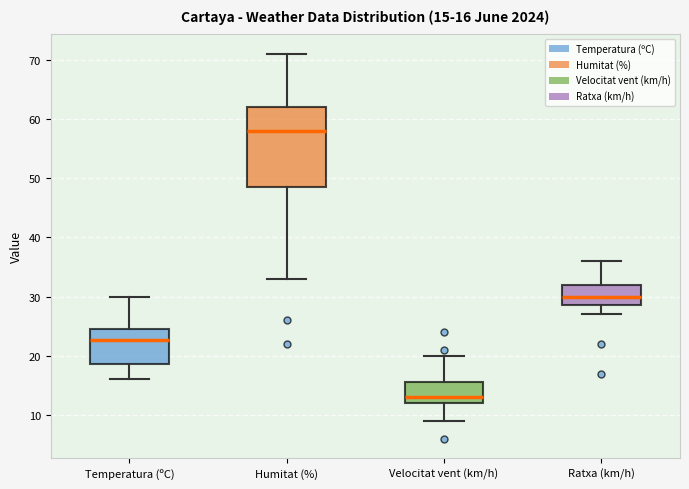

Comparing the boxes themselves (not the whiskers), which one is the tallest?

Humitat (%)